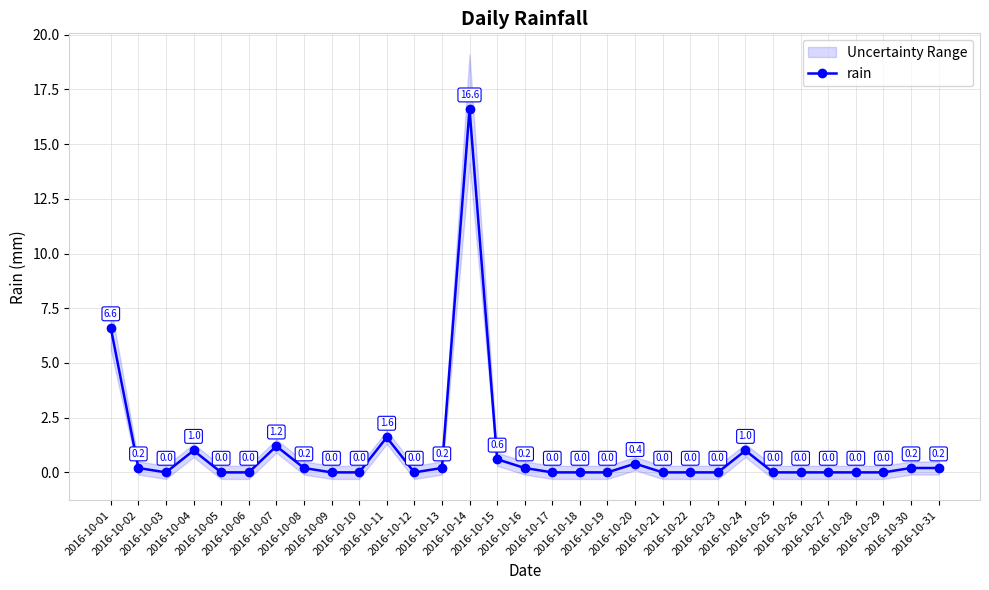

Does the chart display data point markers on the line(s)?

Yes